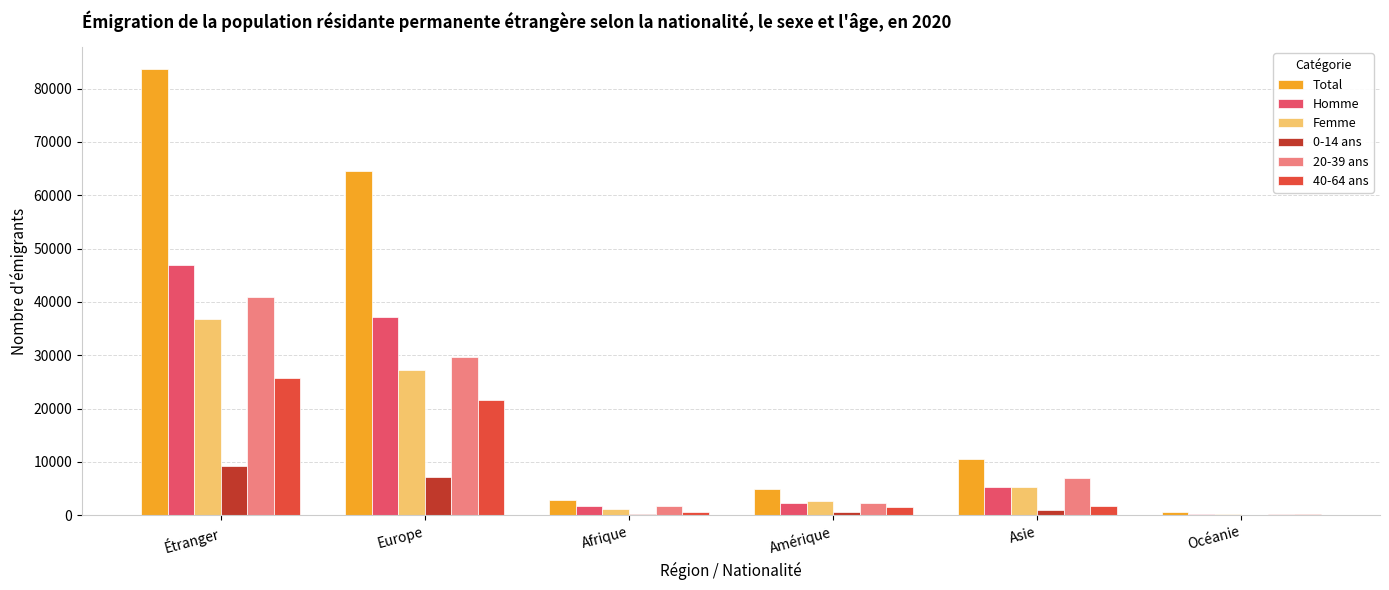

Which category has the highest value across all series?

Étranger